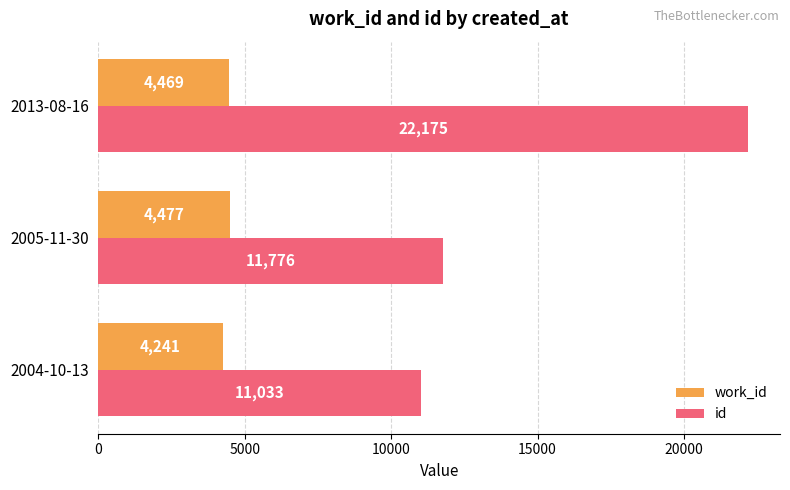

What are all the series names shown in the legend?

work_id, id